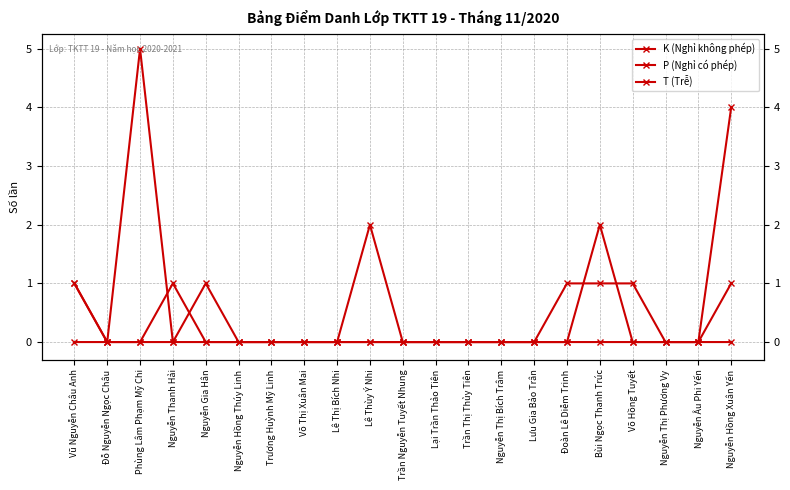

In P (Nghỉ có phép), how many points are higher than both neighbors (excluding endpoints)?

1